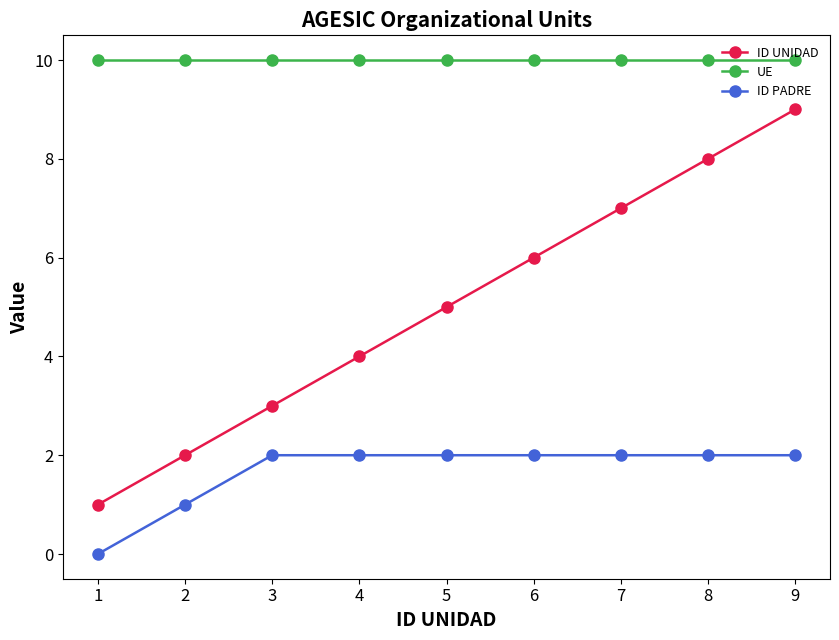

Between 6 and 7, which series saw the biggest shift?

ID UNIDAD